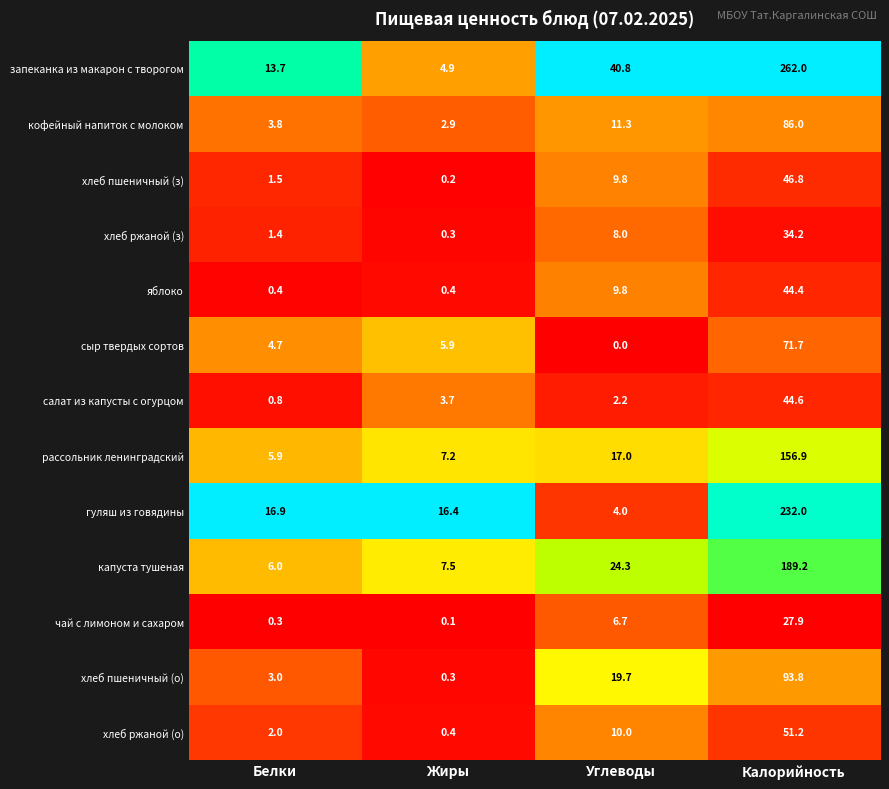

At which label does салат из капусты с огурцом first exceed 3?

Жиры